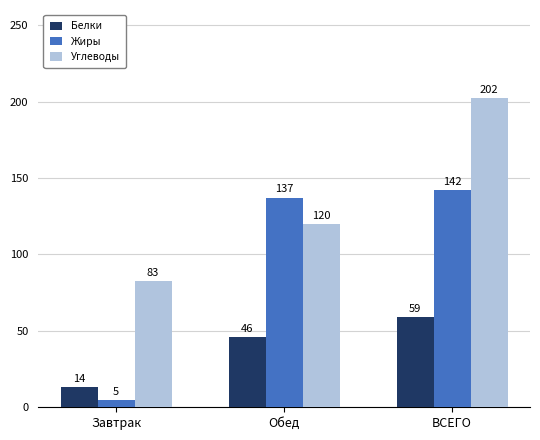

List the series in order of their peak value, lowest first.

Белки, Жиры, Углеводы